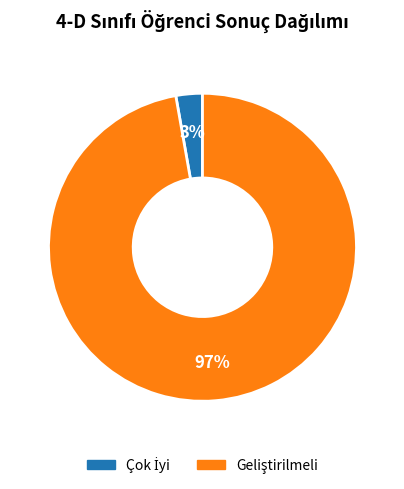

Is there a majority slice in this chart?

Yes